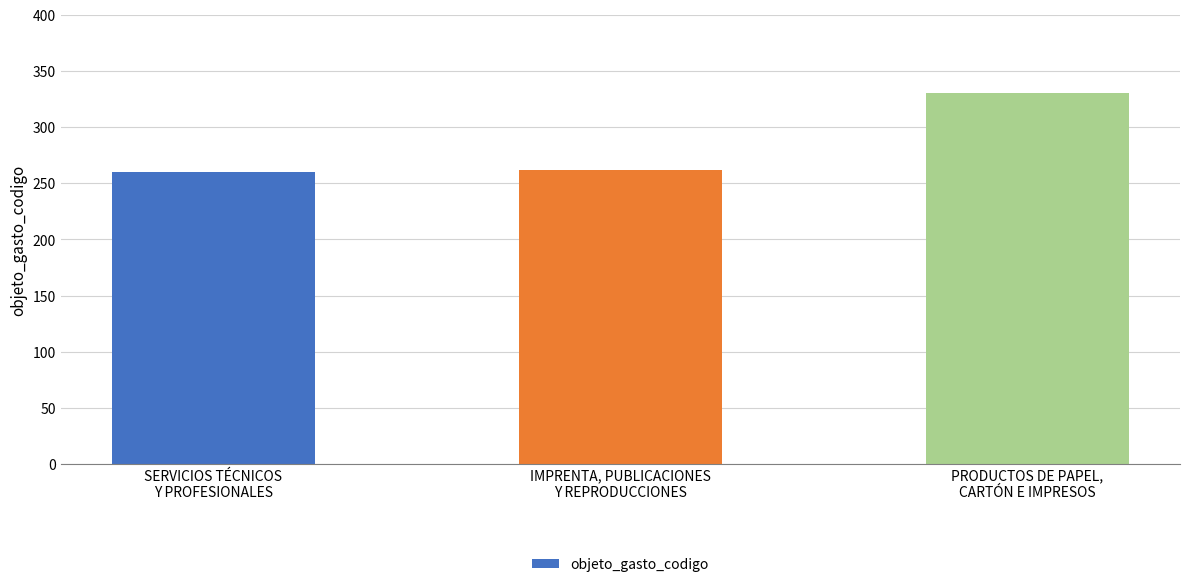

What is the smallest value displayed?

260